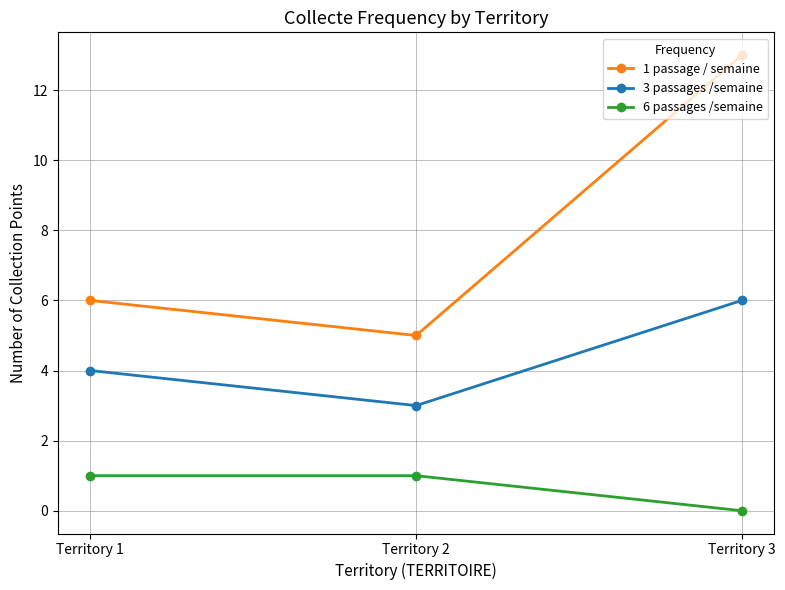

What is the total value across all series at Territory 3?

19